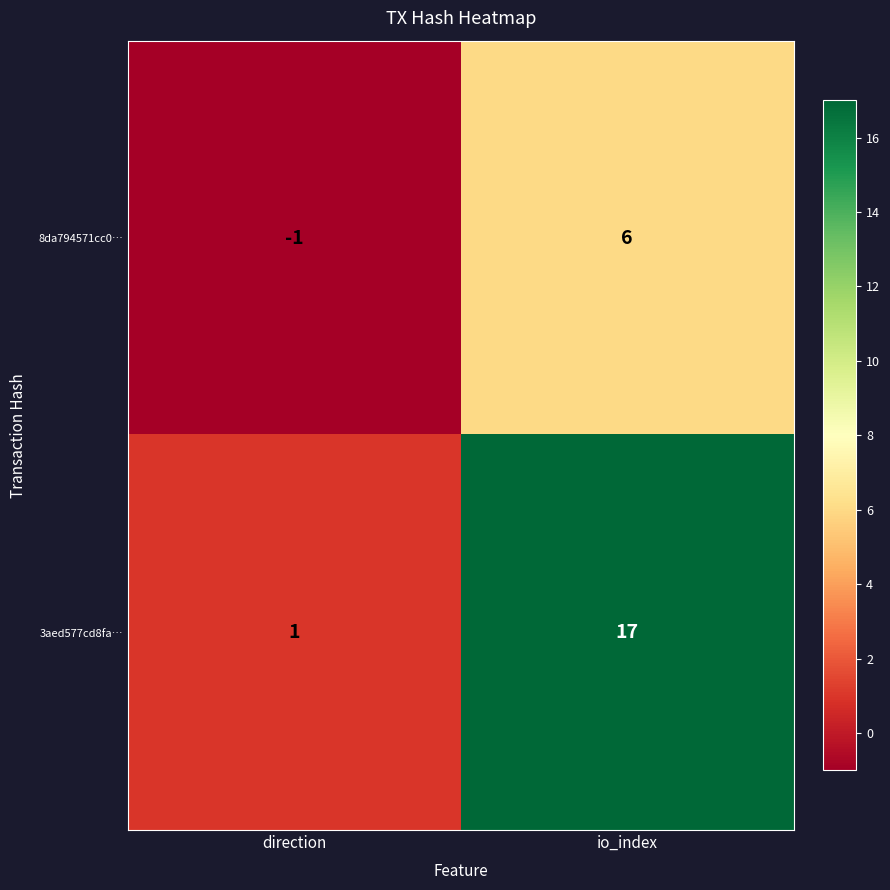

At which label does 8da794571cc0… reach its minimum?

direction